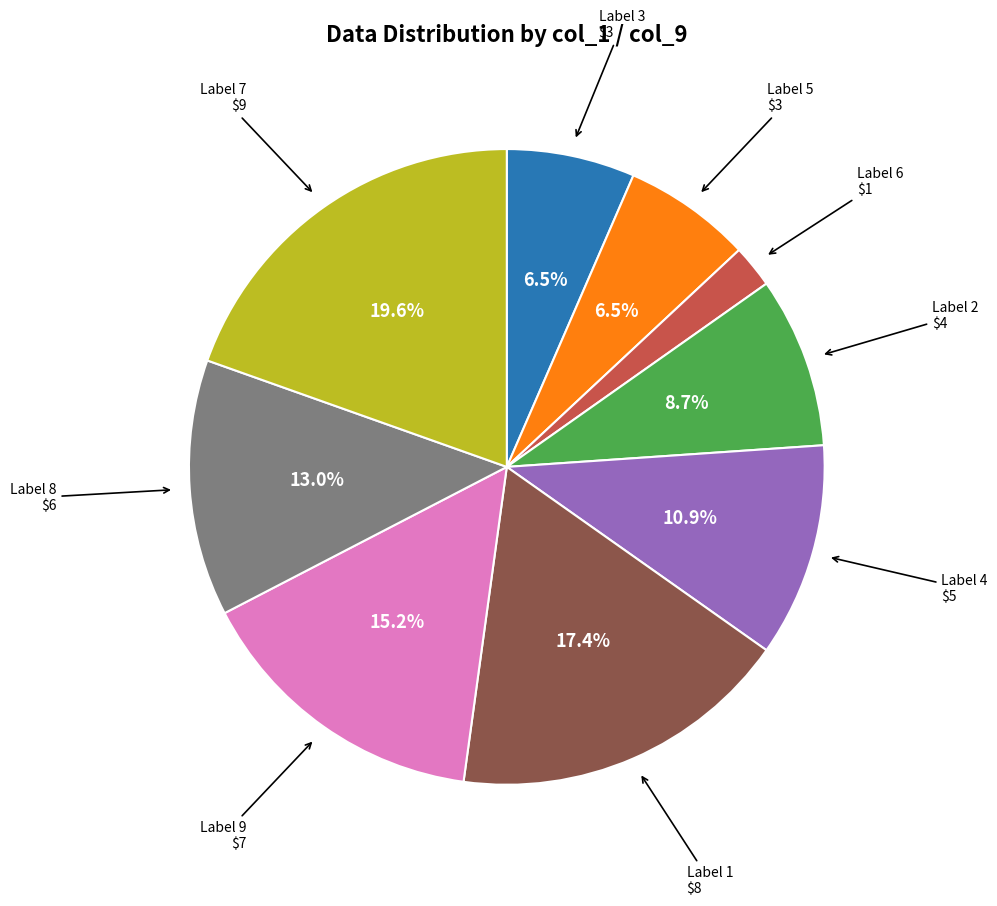

Is there a majority slice in this chart?

No